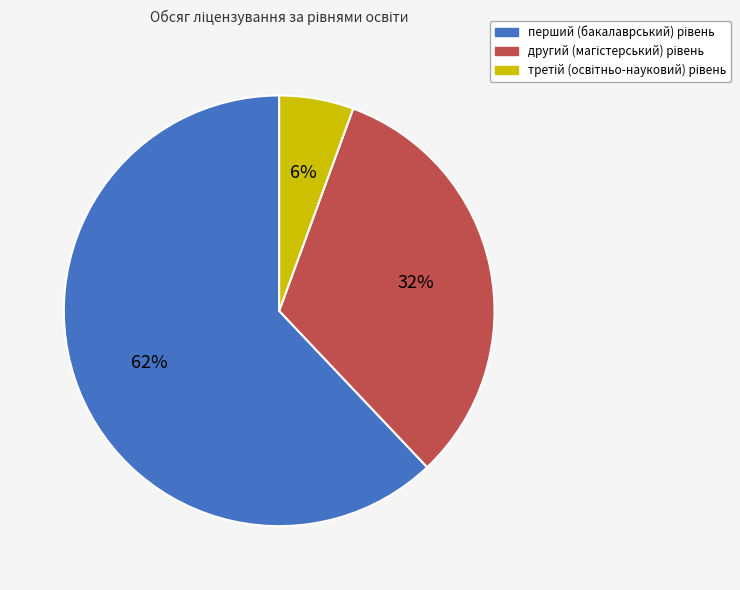

To the nearest percent, what is the difference between the largest and smallest slice percentages?

56%